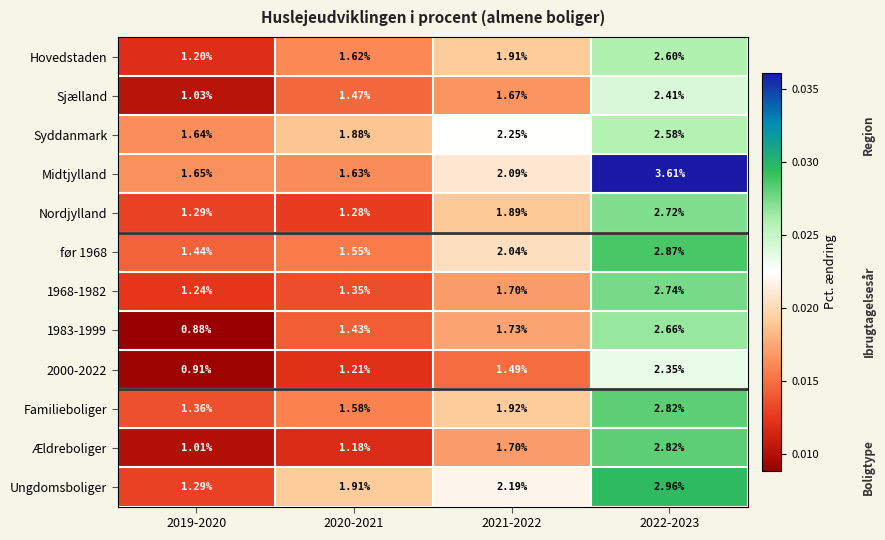

Which series has the largest range (max minus min)?

Midtjylland